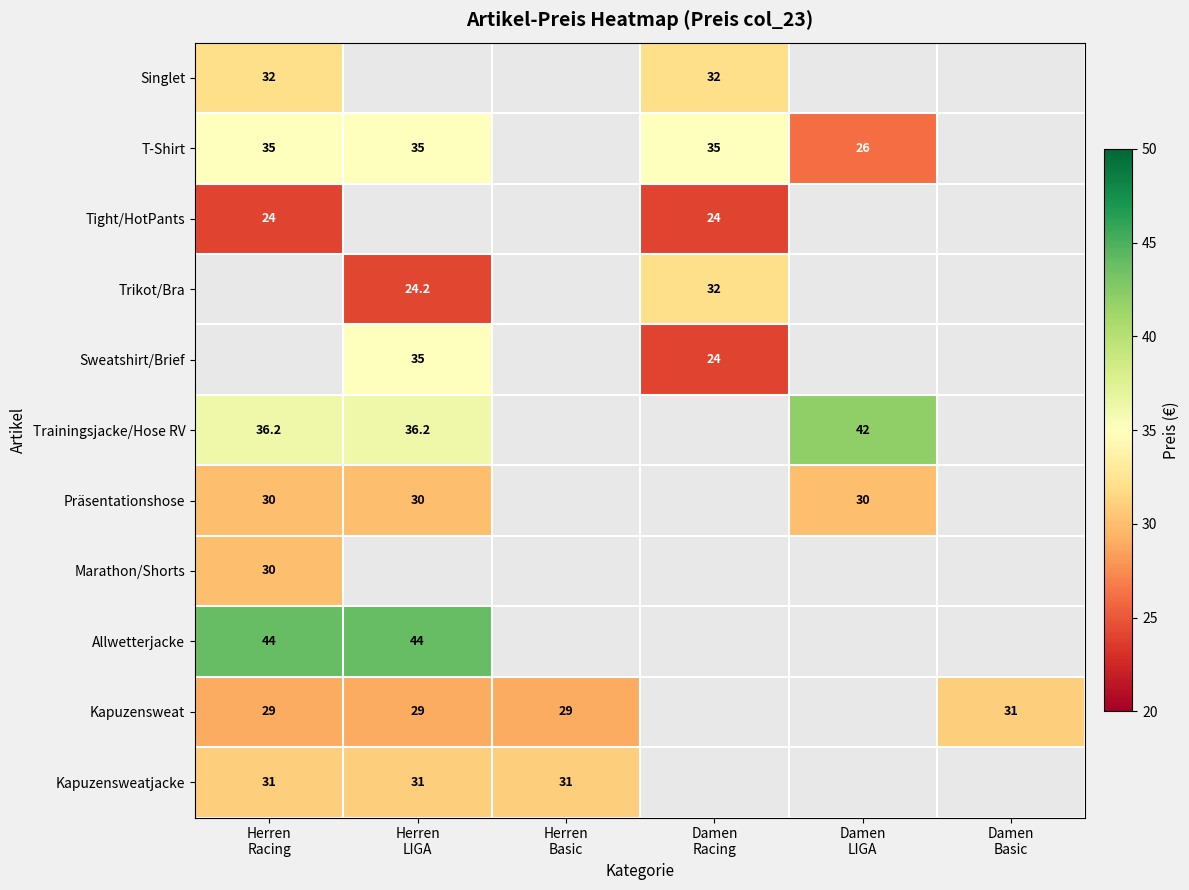

Rank the categories by Tight/HotPants value from highest to lowest.

Herren Racing, Damen Racing, Herren LIGA, Herren Basic, Damen LIGA, Damen Basic